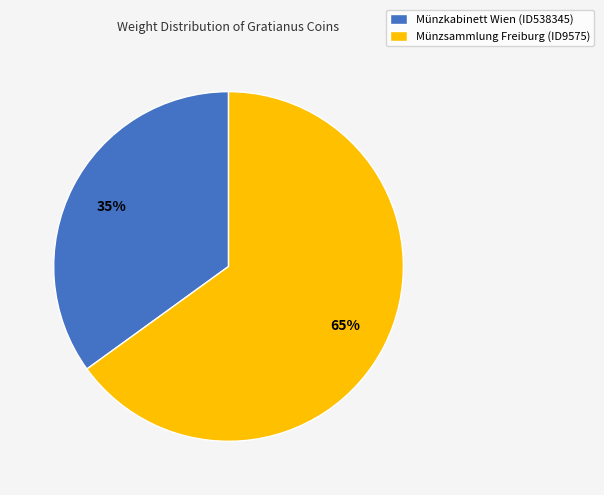

What is the majority slice?

Münzsammlung Freiburg (ID9575)